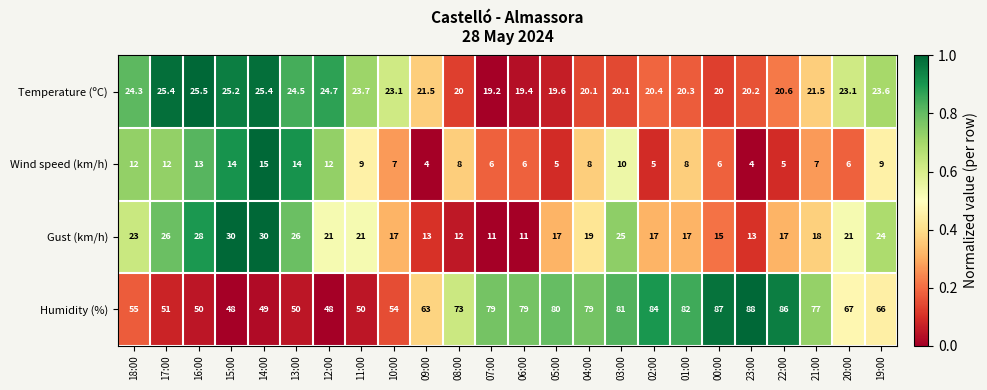

What is the sum of the Gust (km/h) values at 20:00 and 23:00?

34.0